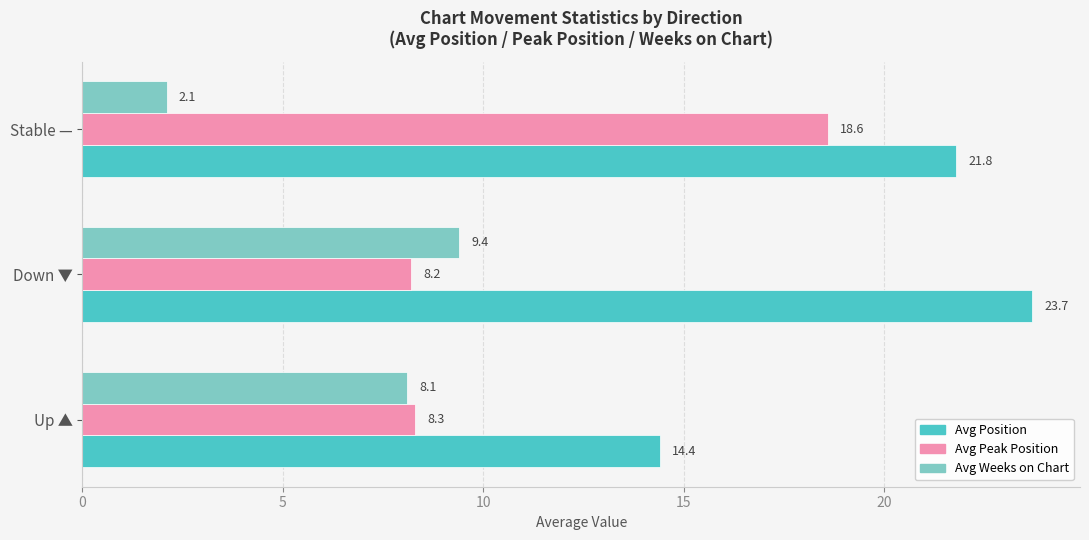

At how many categories does at least one series exceed 5?

3